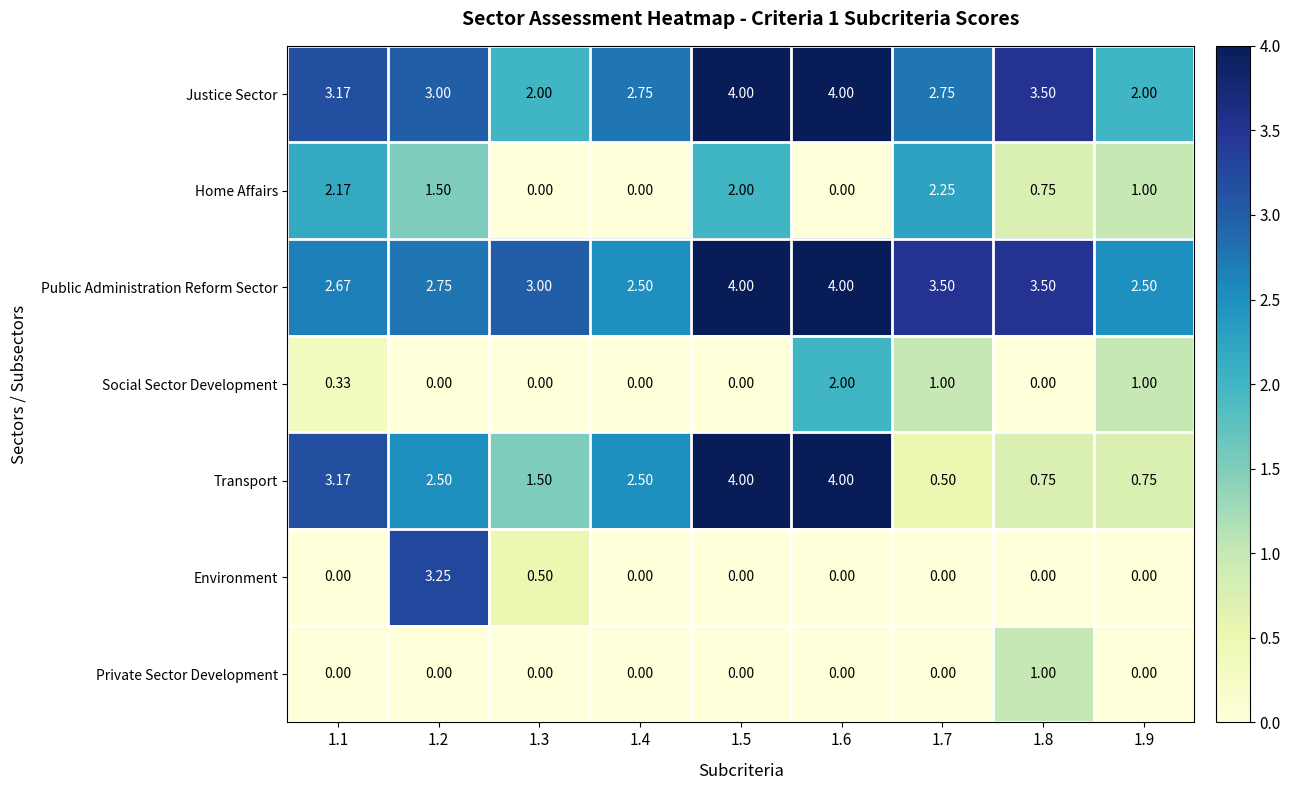

Which series has the largest total across all categories?

Public Administration Reform Sector